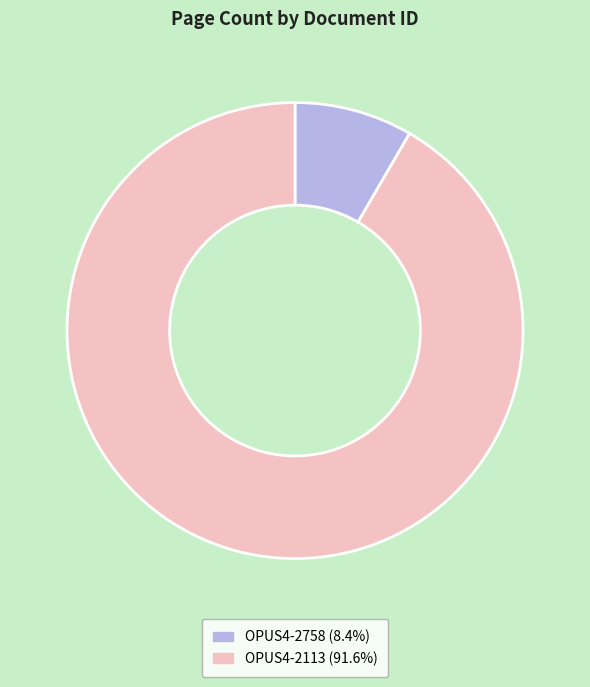

True or false: OPUS4-2758 accounts for 8% of the total.

True